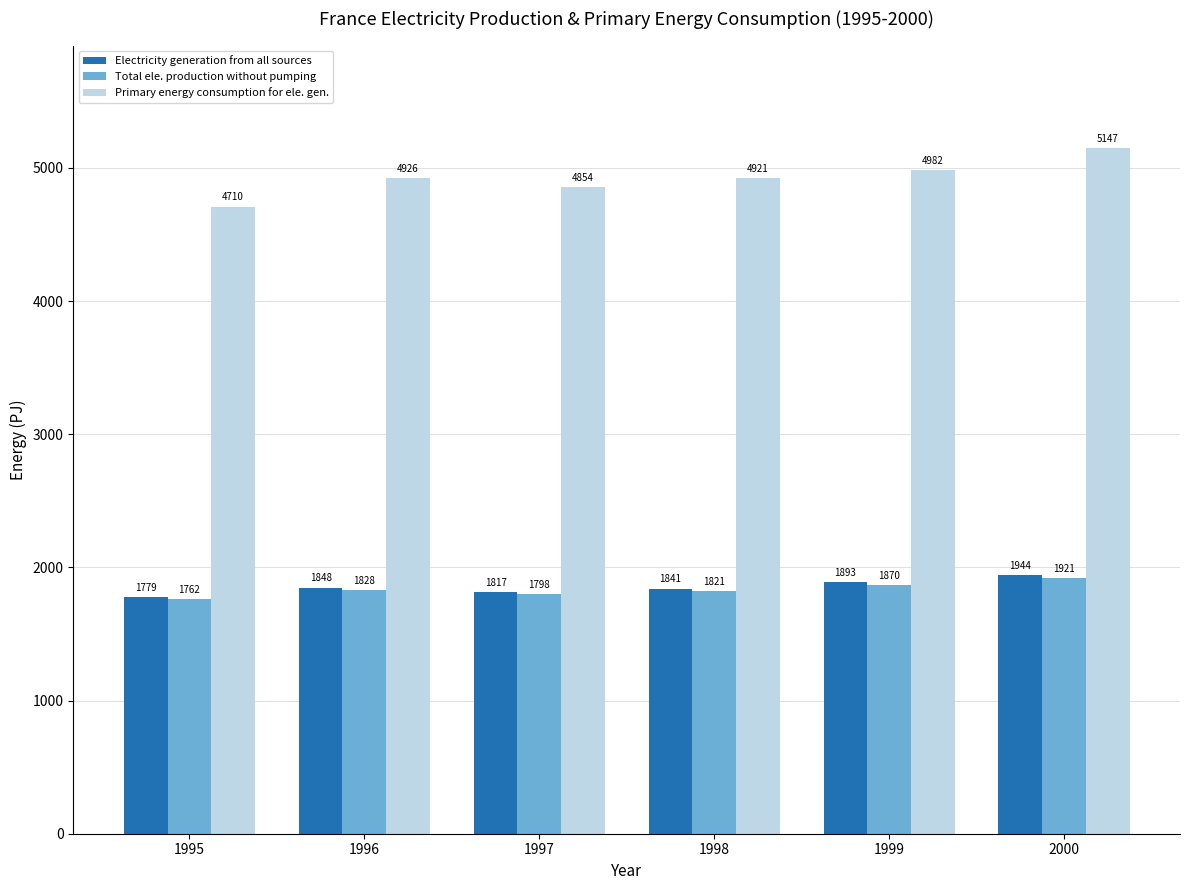

What is the difference between the maximum and minimum values in the Electricity generation from all sources series?

164.5